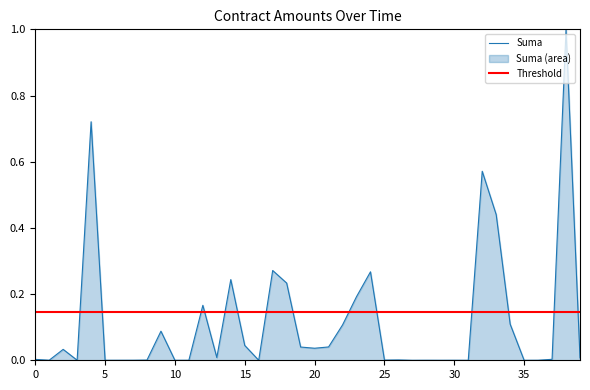

What is the maximum value for Suma?

1.0